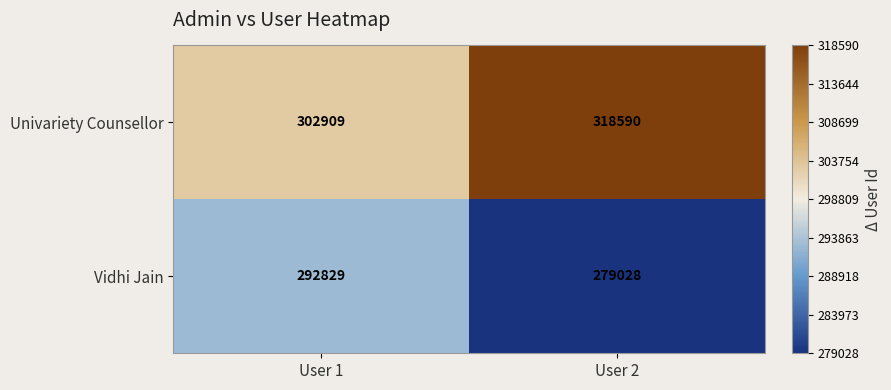

List the series in order of their overall mean, lowest first.

Vidhi Jain, Univariety Counsellor